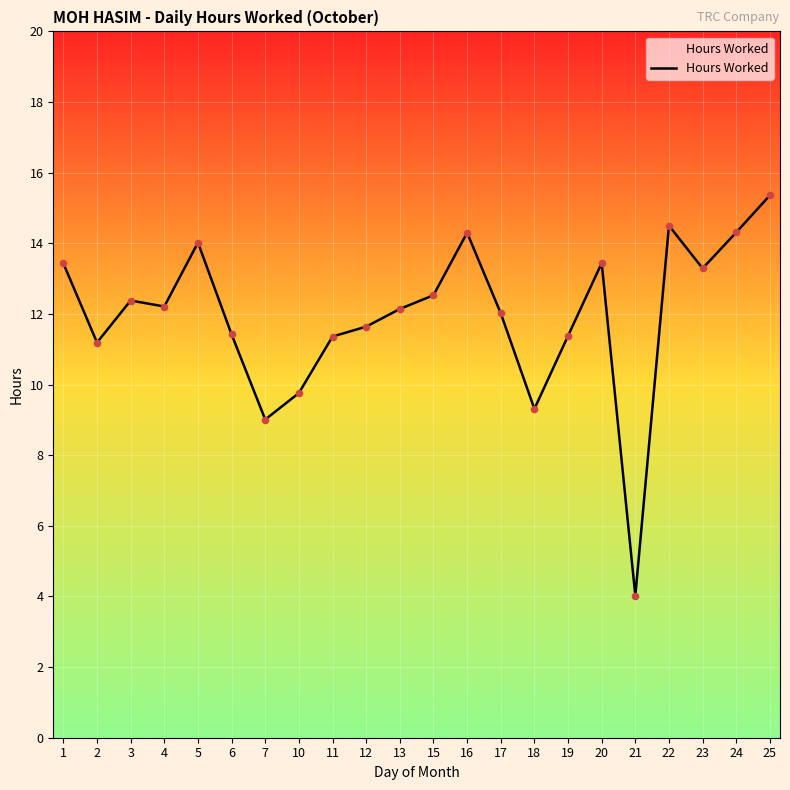

What is the ratio of the value at 19 to the value at 4?

0.9